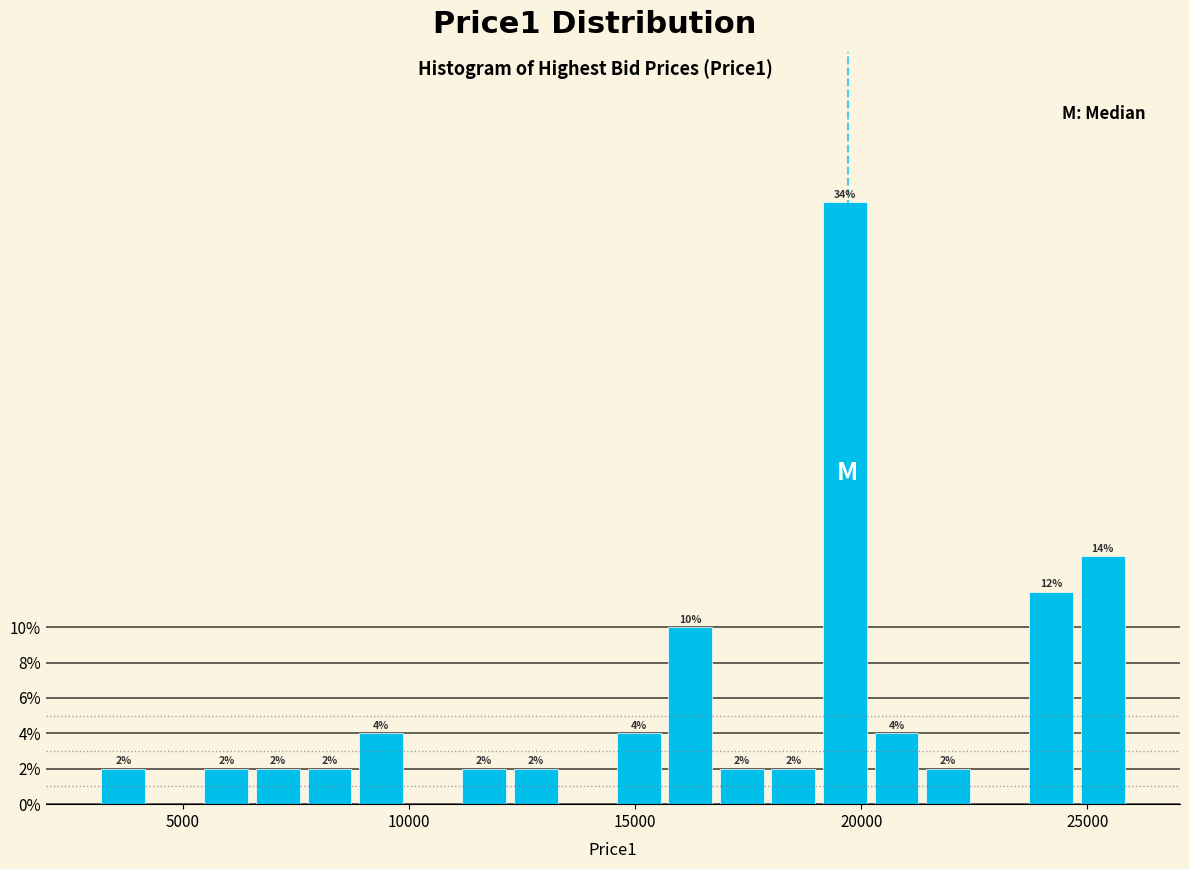

Read against the x-axis, roughly where is the centre of the tallest bar?

19500